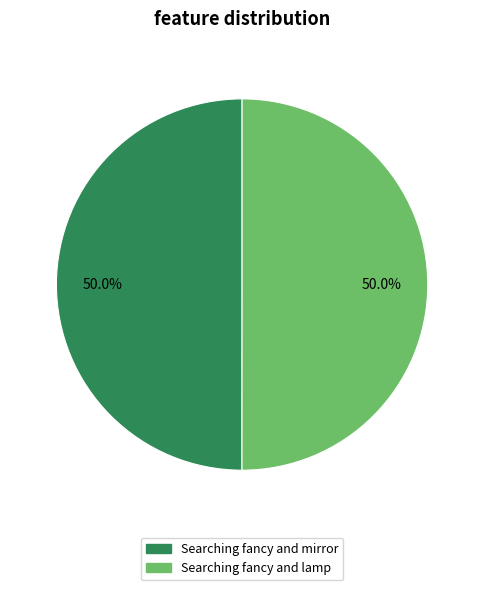

Do Searching fancy and lamp and Searching fancy and mirror together represent more than half of the pie?

Yes